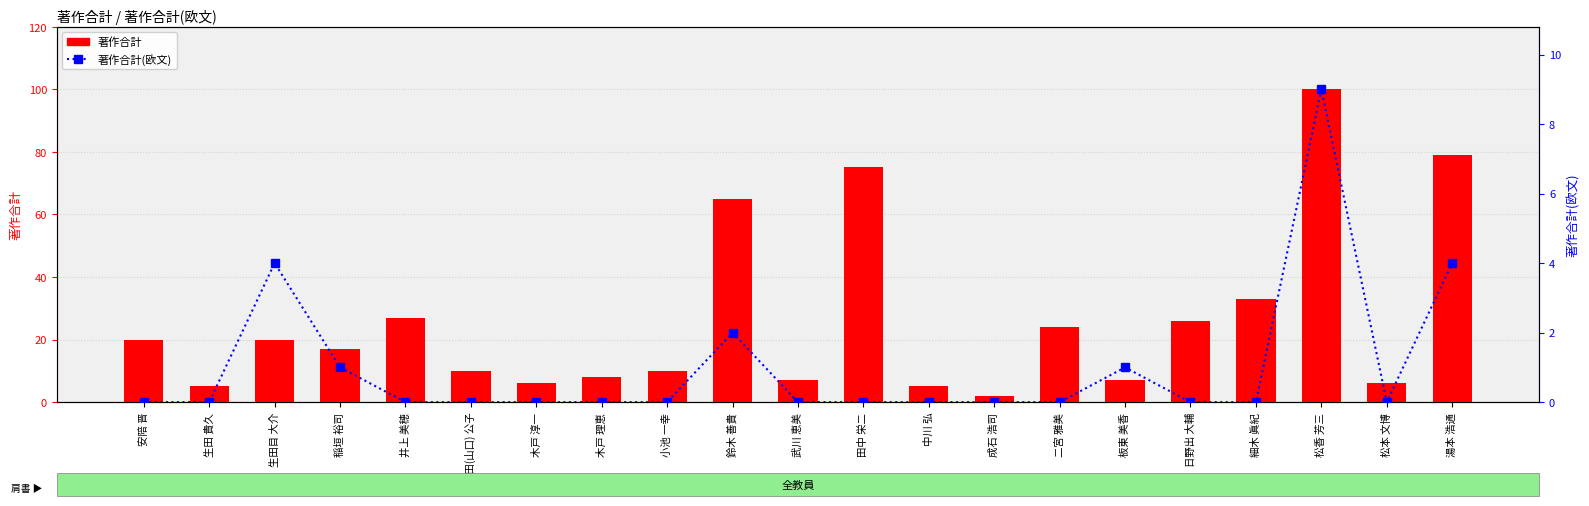

At which category is the sum across all series the highest?

松香 芳三